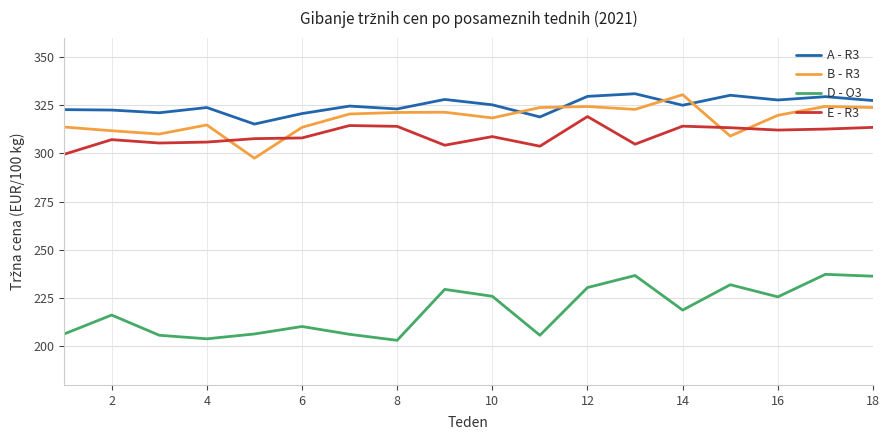

What is the lowest value of the B - R3 series?

297.5